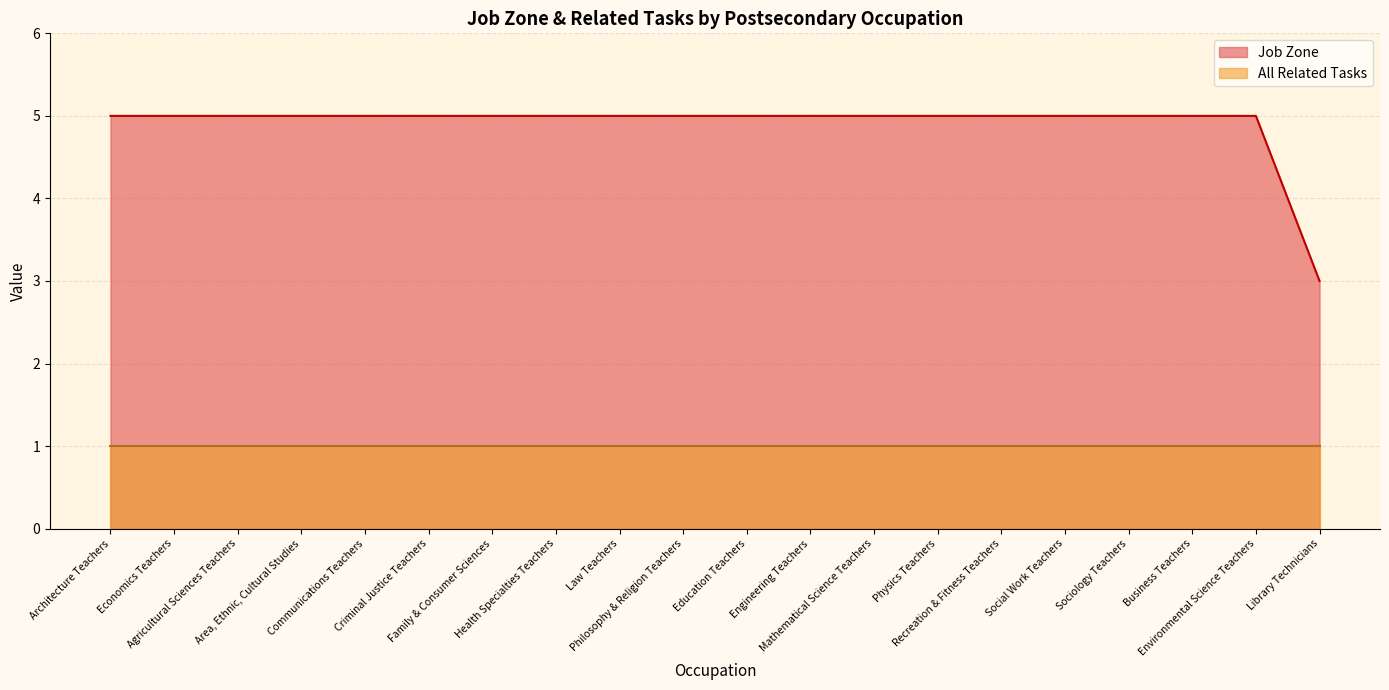

True or false: there are more than 2 points higher than both neighbors.

False